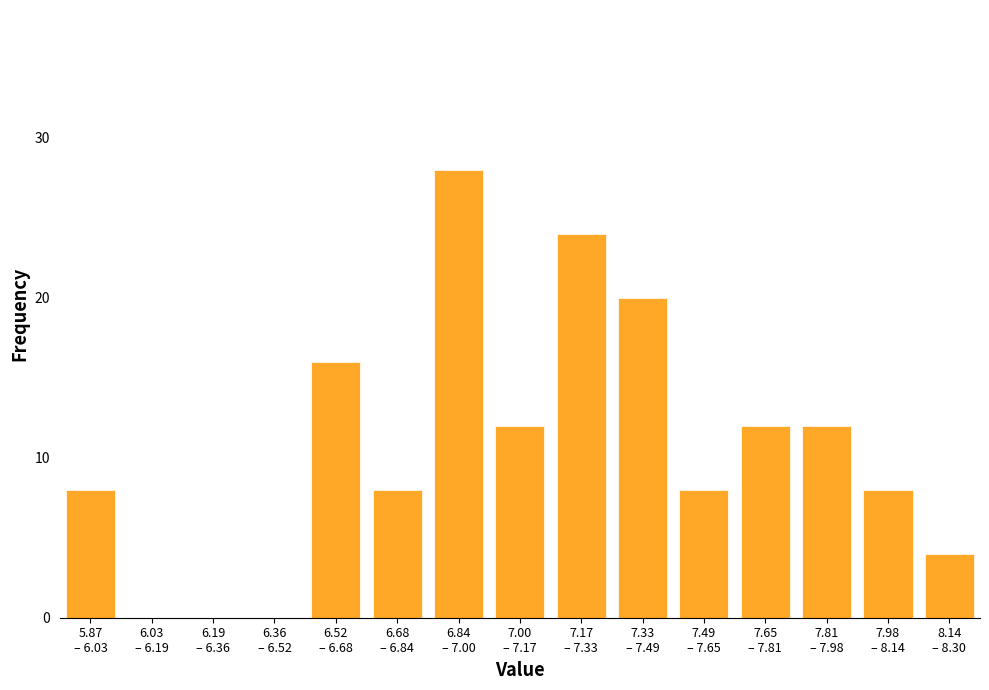

What is the sum of all values?

160